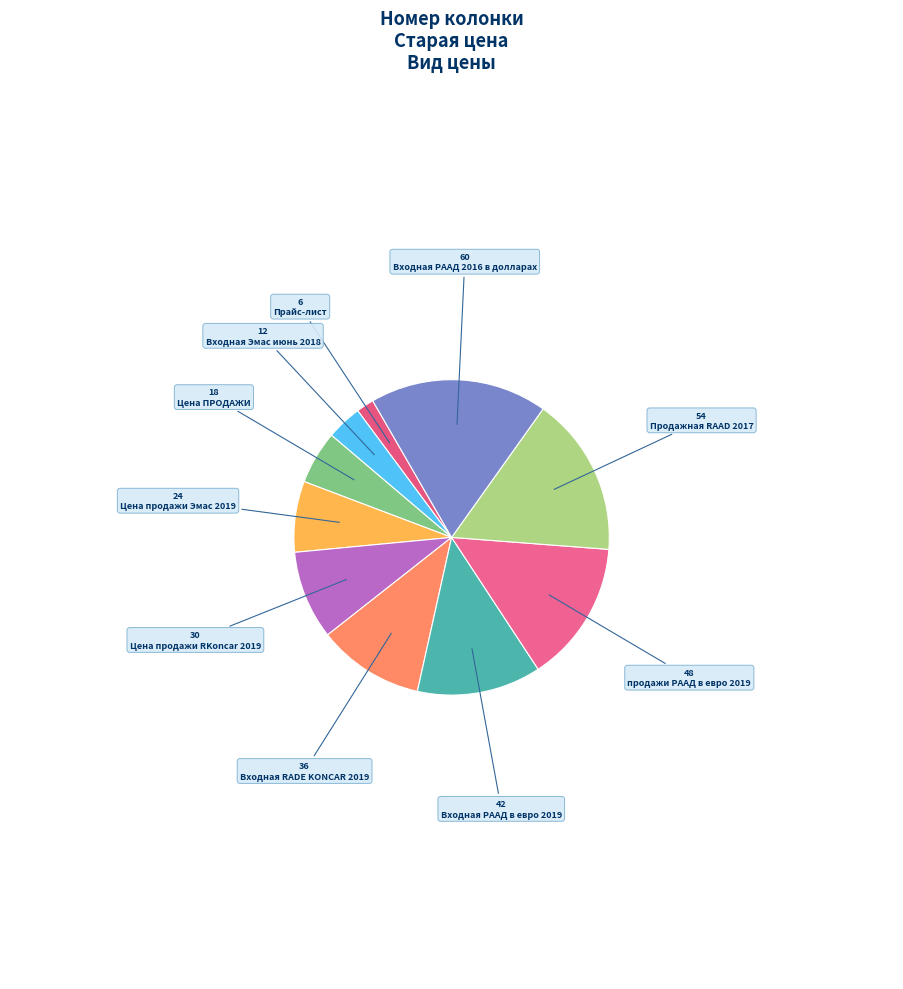

Rank the categories by value from highest to lowest.

Входная РААД 2016 в долларах, Продажная RAAD 2017, продажи РААД в евро 2019, Входная РААД в евро 2019, Входная RADE KONCAR 2019, Цена продажи RKoncar 2019, Цена продажи Эмас 2019, Цена ПРОДАЖИ, Входная Эмас июнь 2018, Прайс-лист